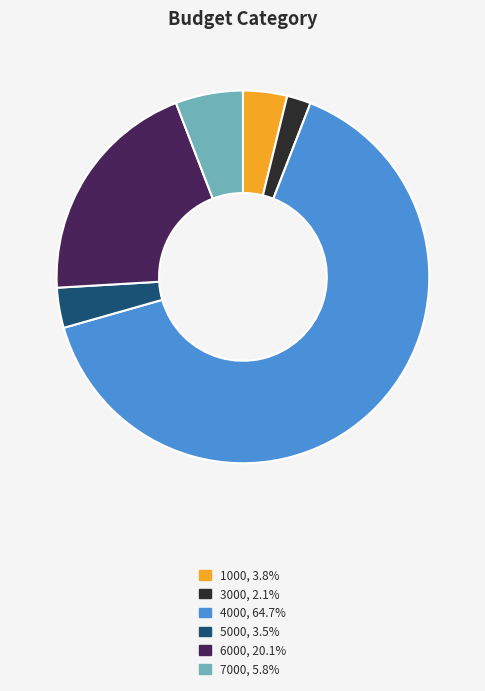

The 4000 slice represents 52% of the pie. True or false?

False